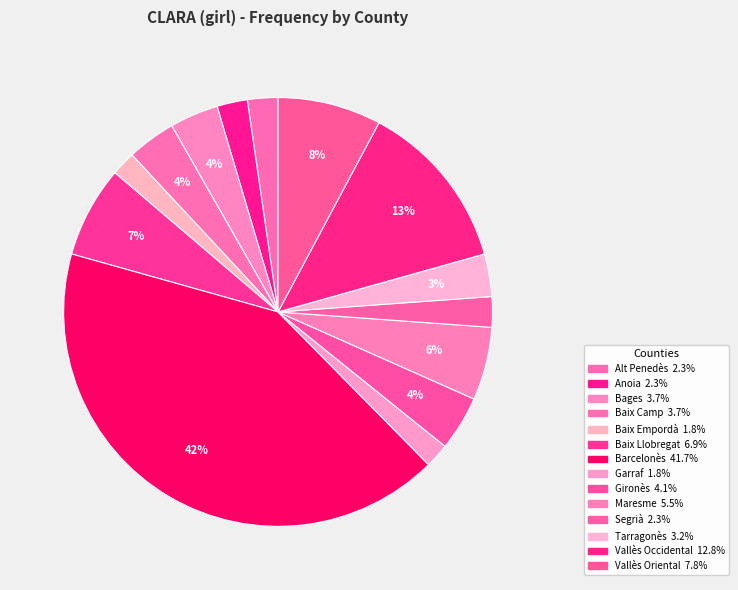

Count the number of slices in the pie.

14